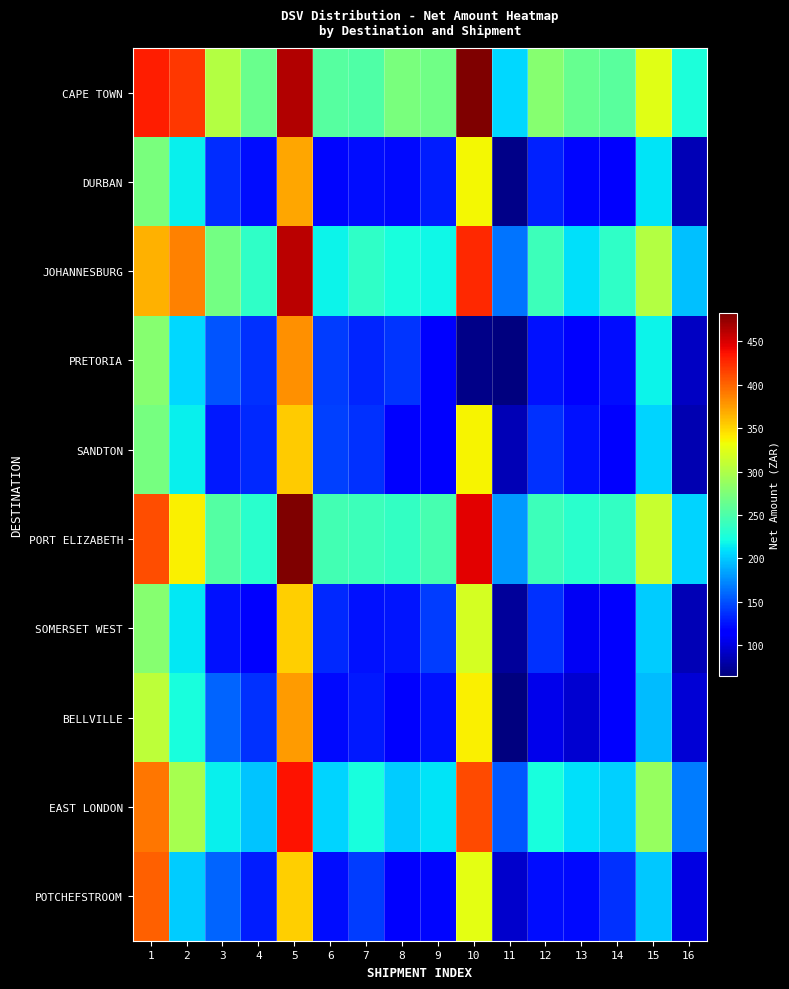

Between 11 and 6, which is larger?

6